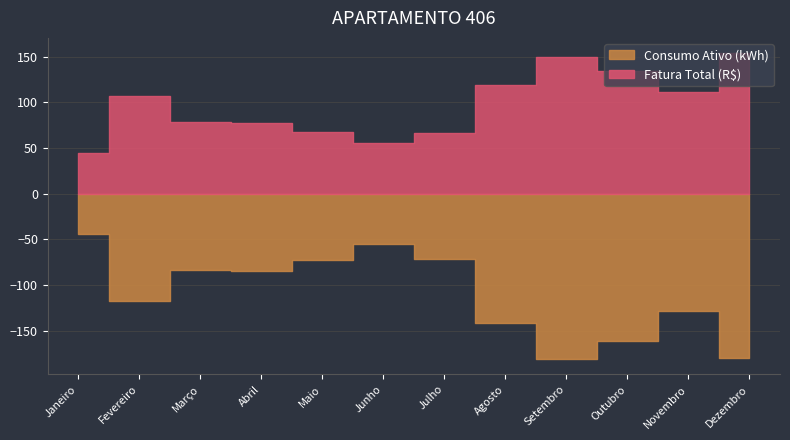

What is the difference between the maximum and minimum values in the Consumo Ativo (kWh) series?

137.0